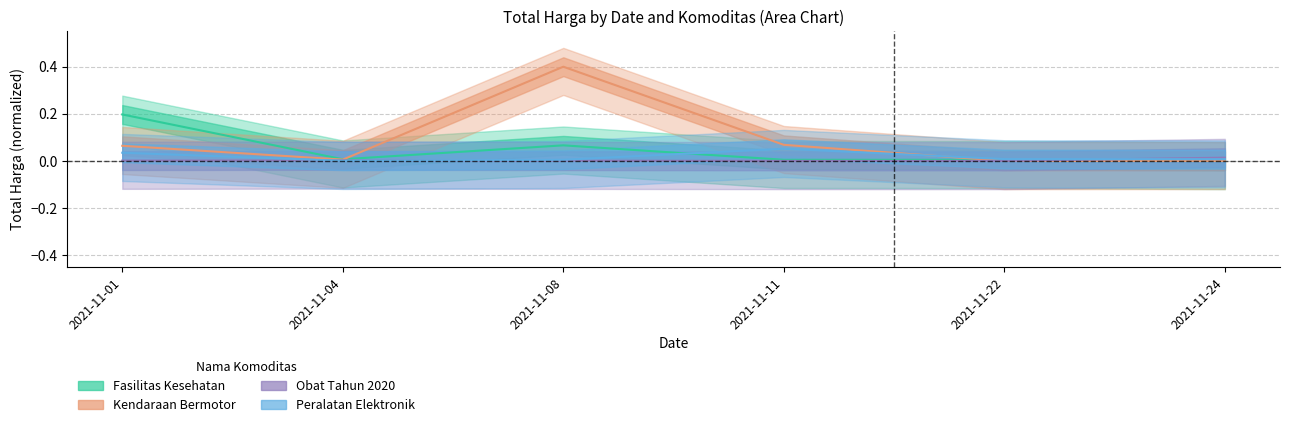

In Kendaraan Bermotor, how many points are lower than both neighbors (excluding endpoints)?

1